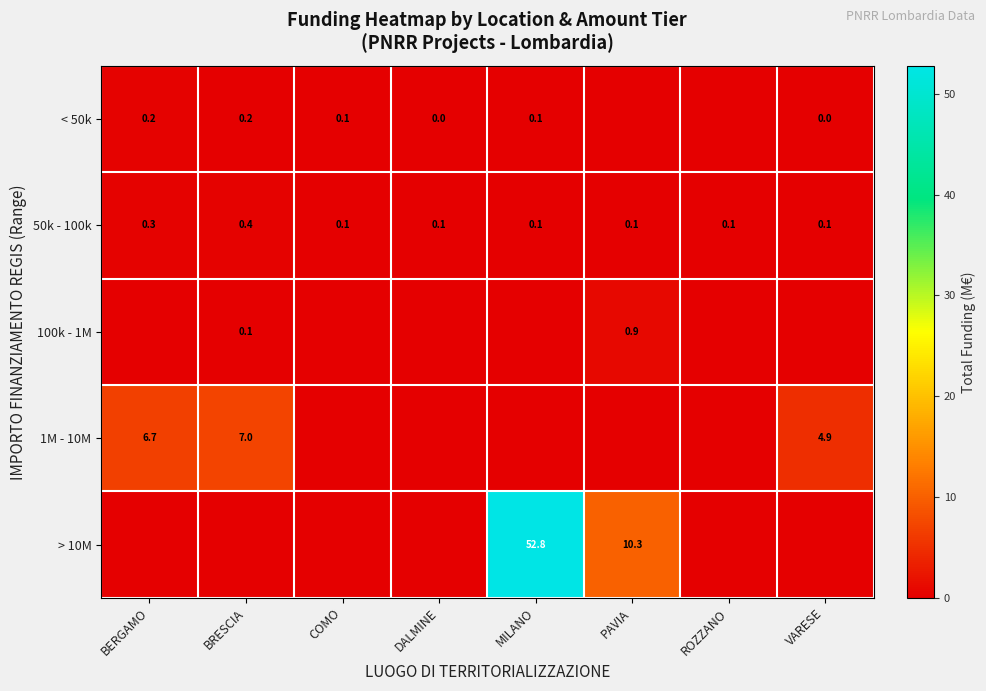

What is the spread (max minus min) of values at ROZZANO?

0.1